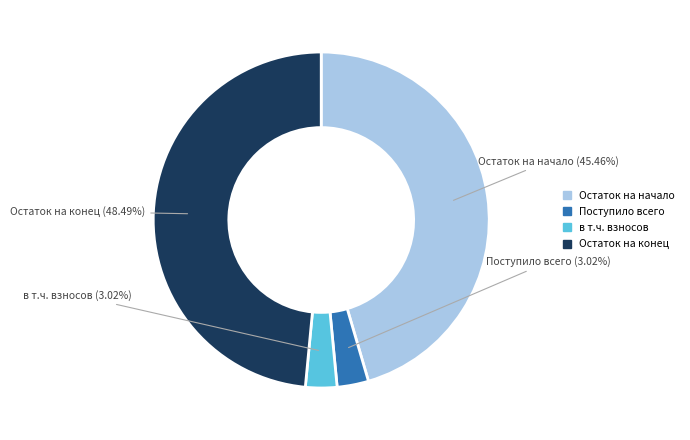

Is there a majority slice in this chart?

No